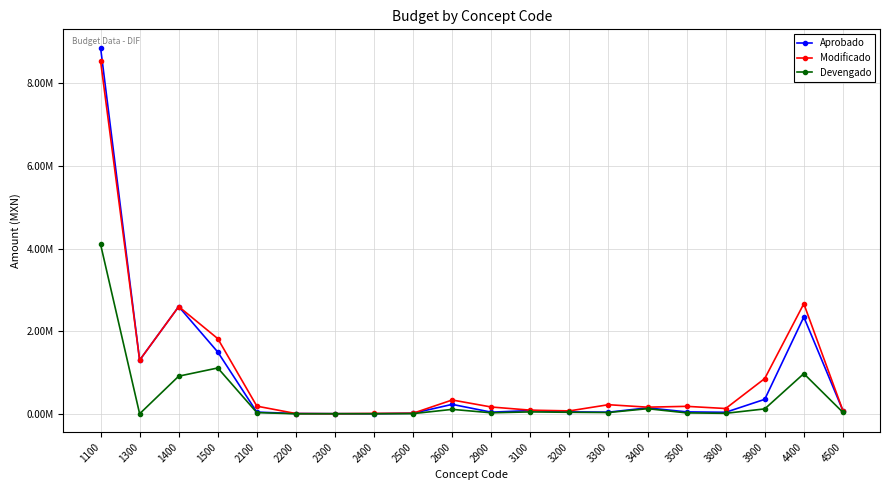

True or false: Modificado and Devengado cross at least once.

False